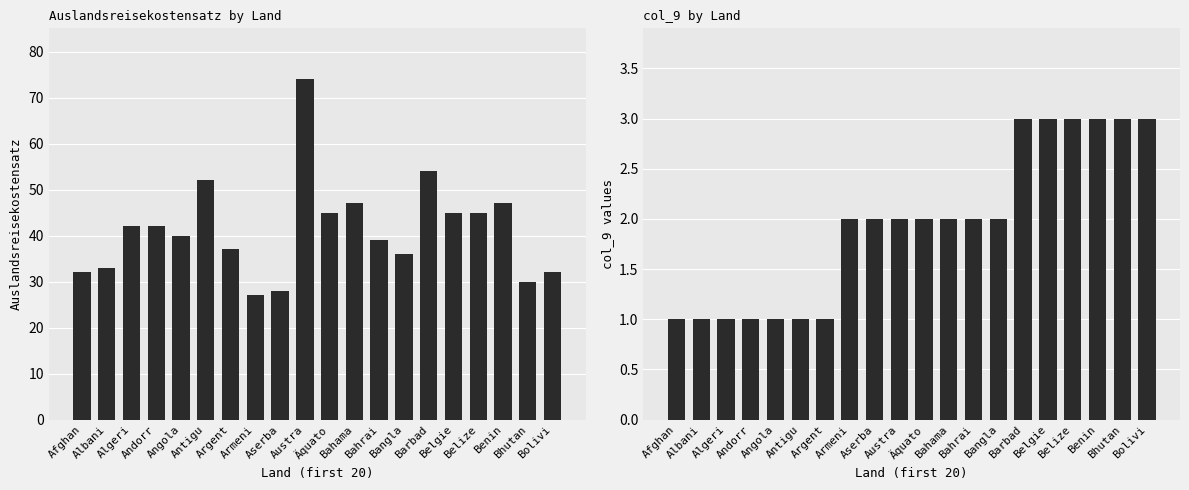

Reading right to left, what are all the values shown in this chart?

Auslandsreisekostensatz: 32	30	47	45	45	54	36	39	47	45	74	28	27	37	52	40	42	42	33	32
col_9: 3	3	3	3	3	3	2	2	2	2	2	2	2	1	1	1	1	1	1	1